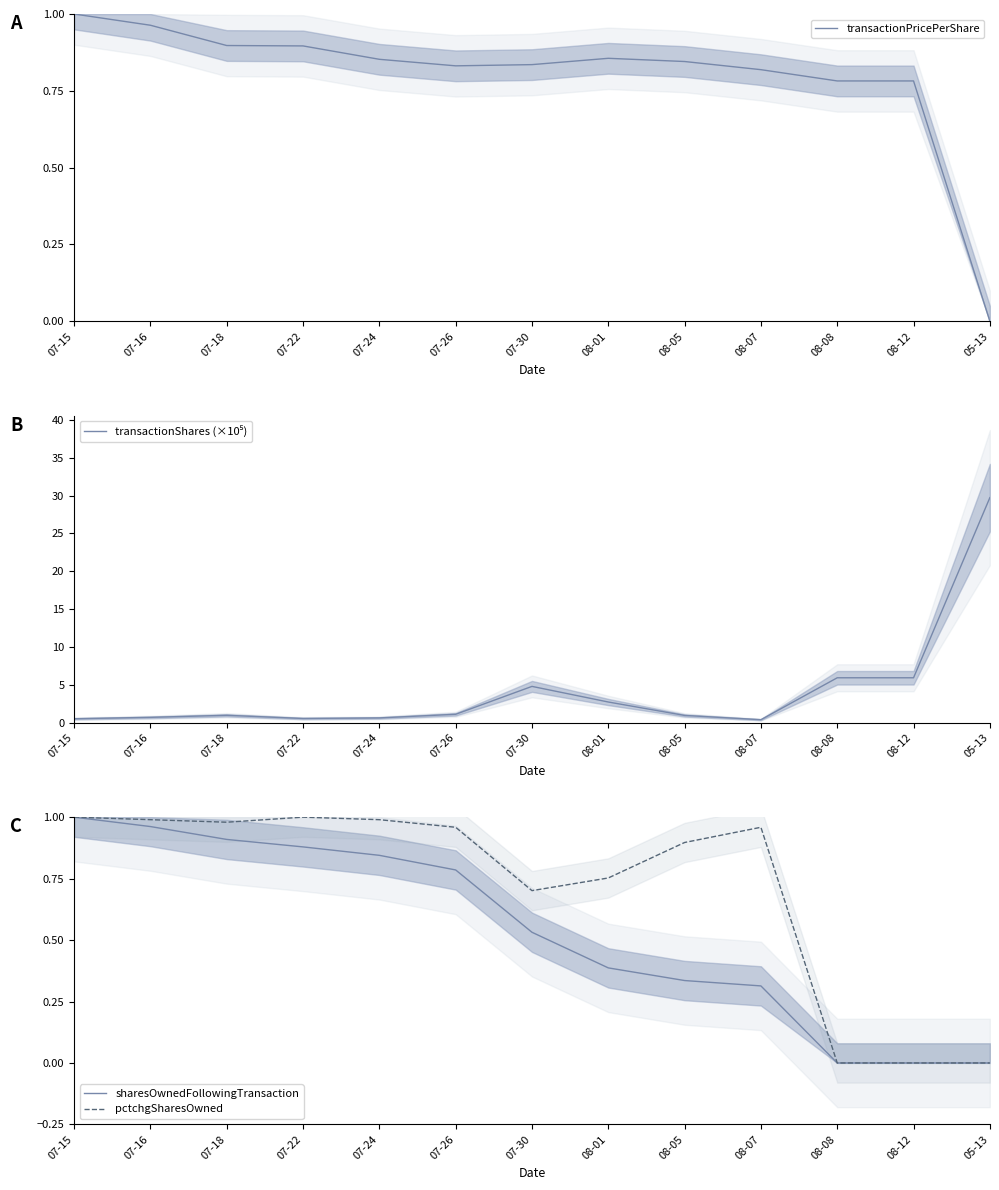

True or false: transactionPricePerShare and sharesOwnedFollowingTransaction cross at least once.

True